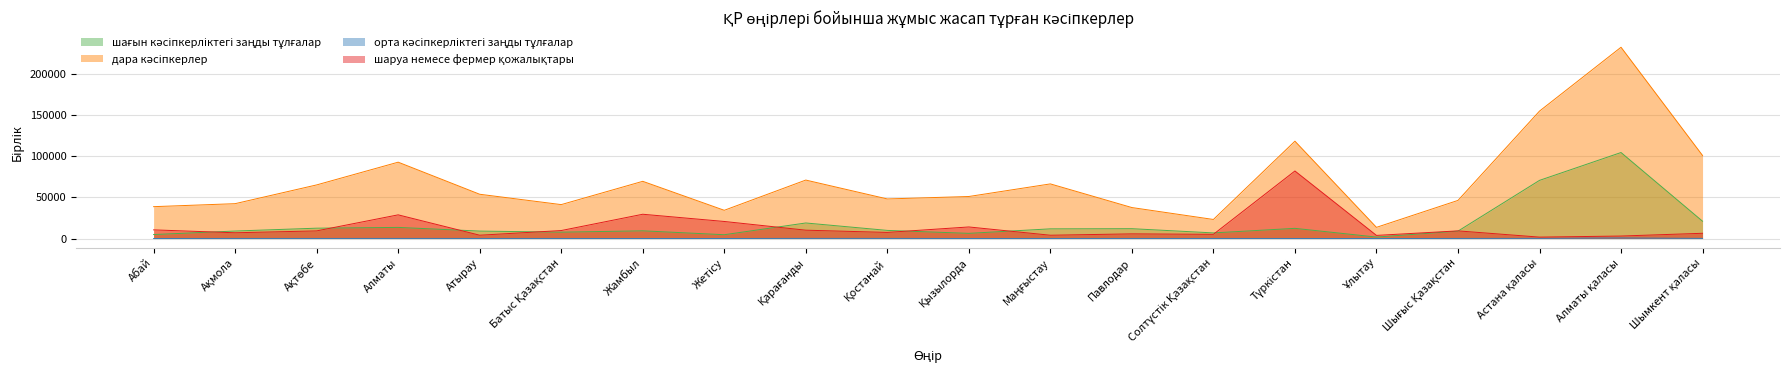

Which series changed the most between Ақмола and Атырау?

дара кәсіпкерлер